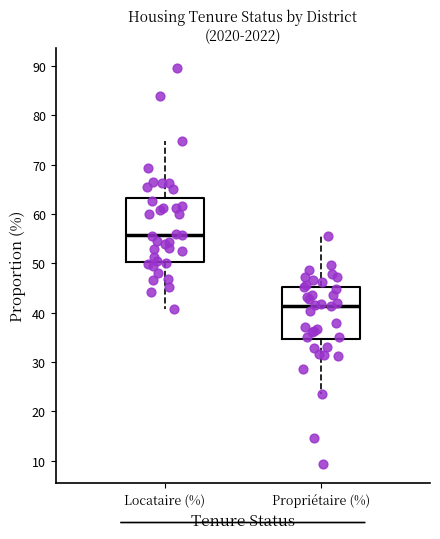

Which box is the tallest, from its lower edge to its upper edge?

Locataire (%)